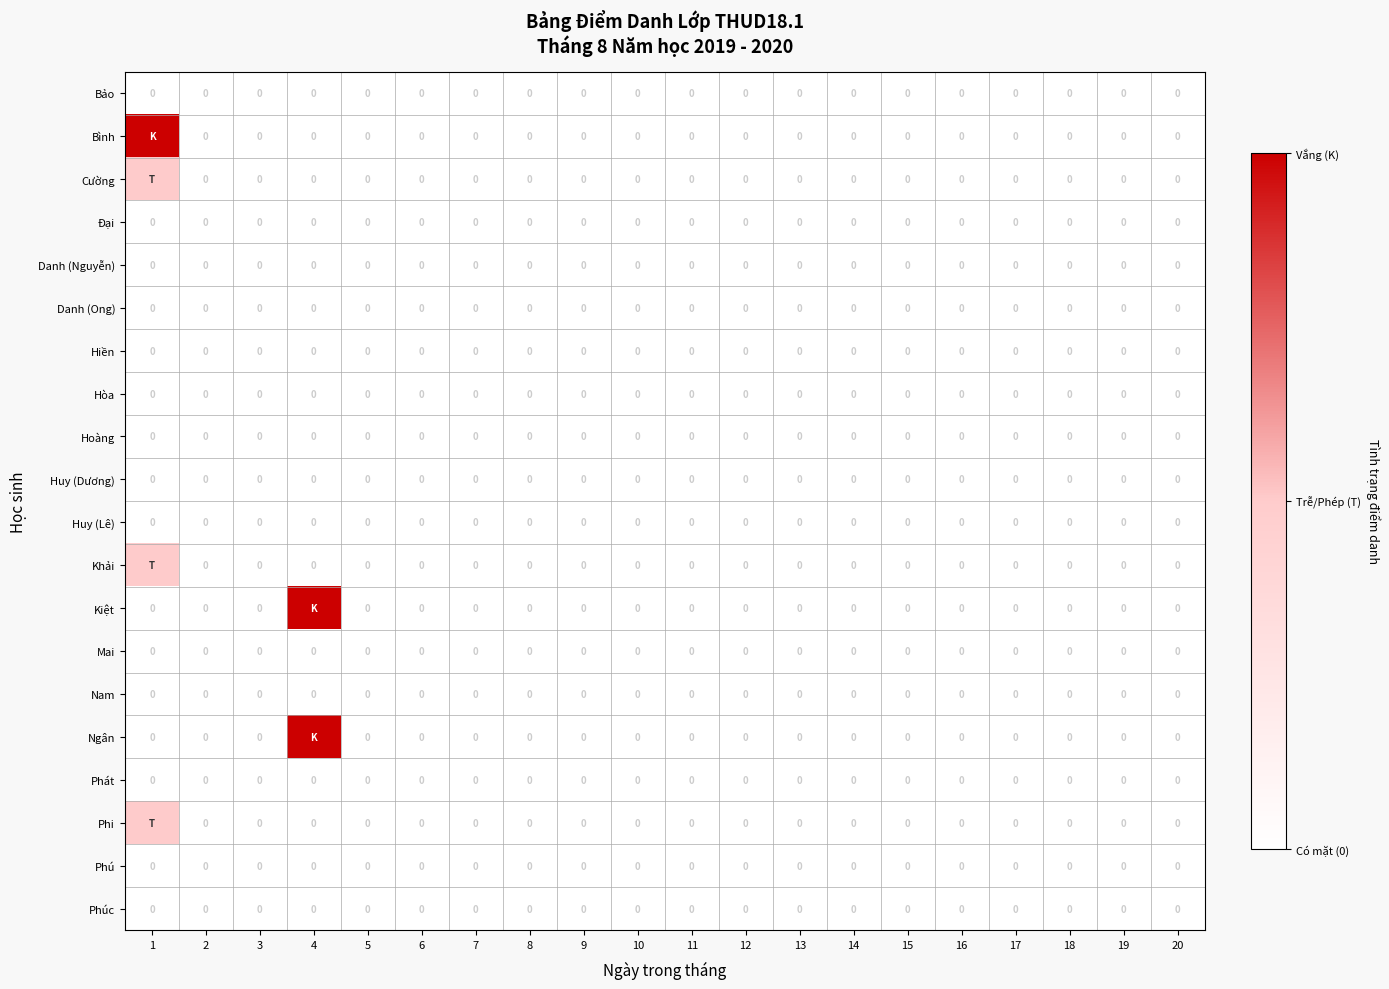

At how many categories does at least one series exceed 0?

2